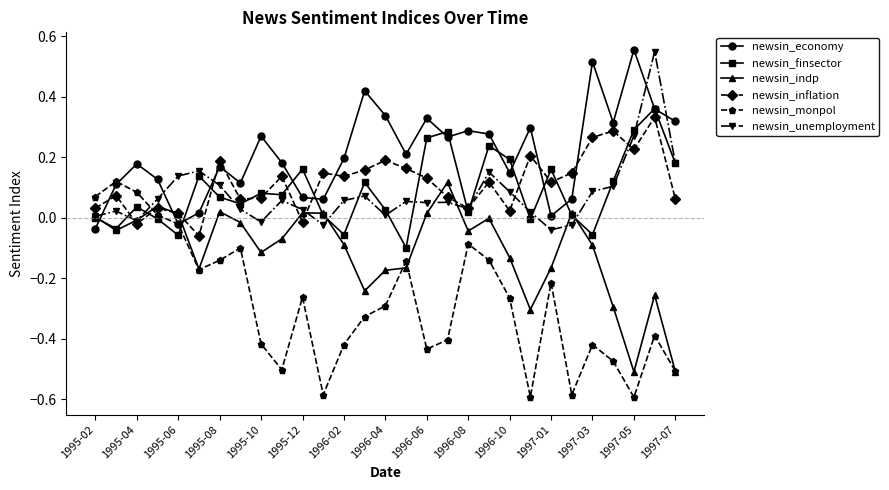

Which series has the largest range (max minus min)?

newsin_monpol